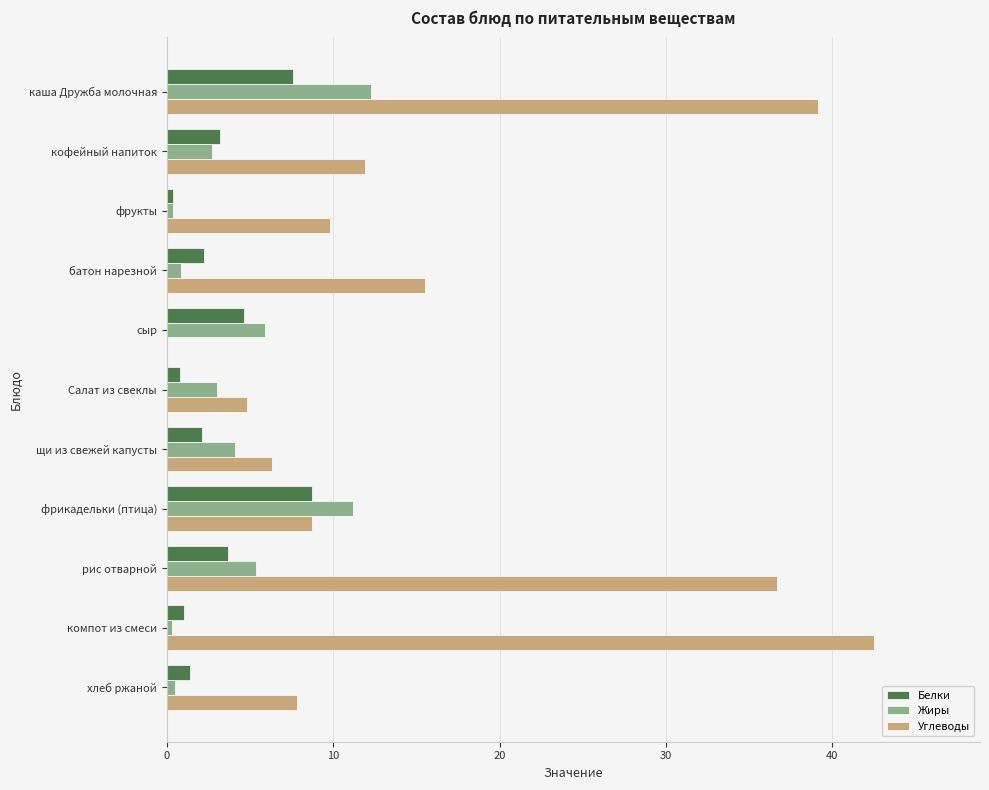

Which series has the largest total across all categories?

Углеводы